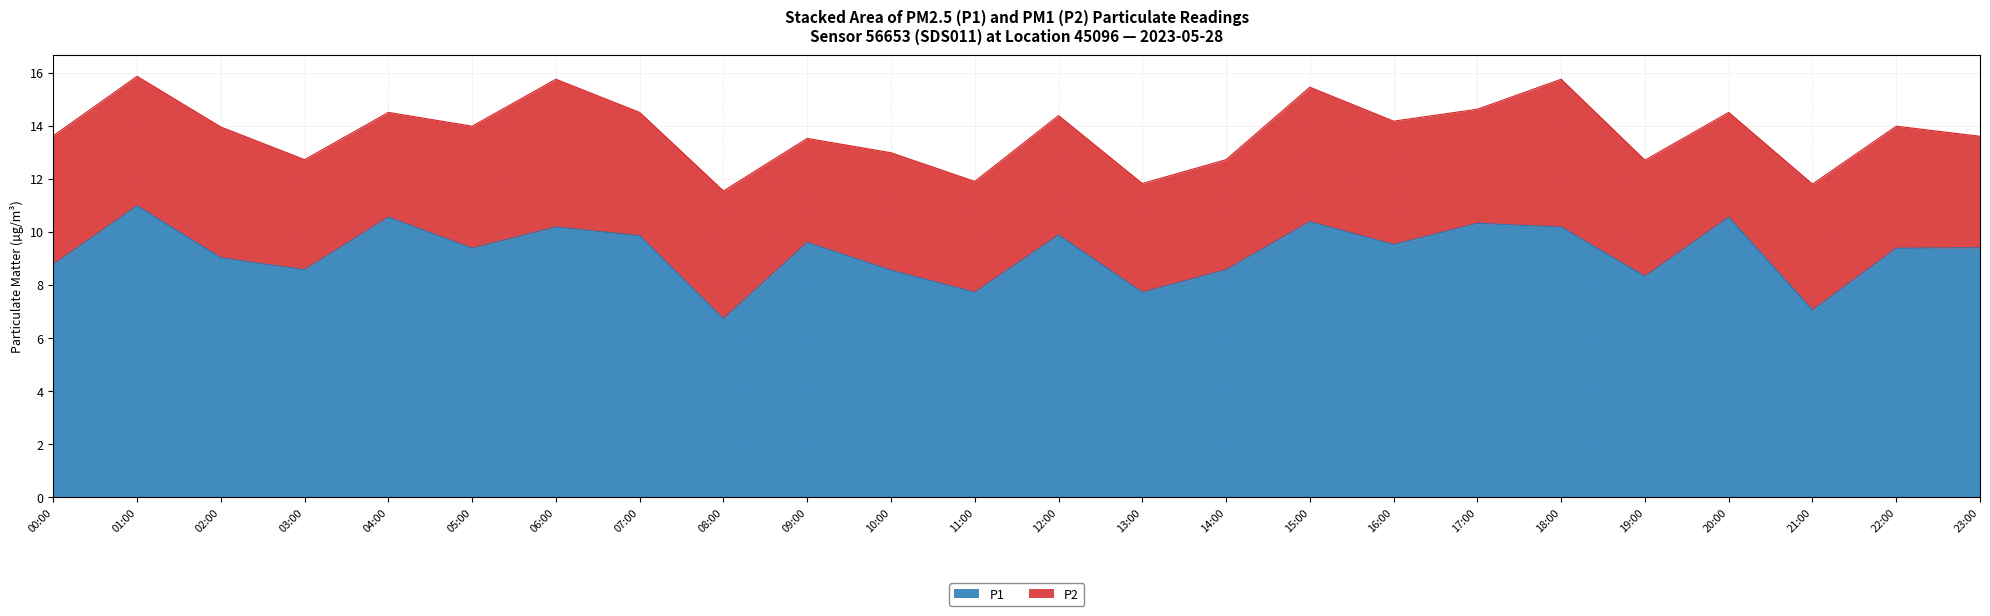

The value of P1 at 05:00 is 15.2. True or false?

False